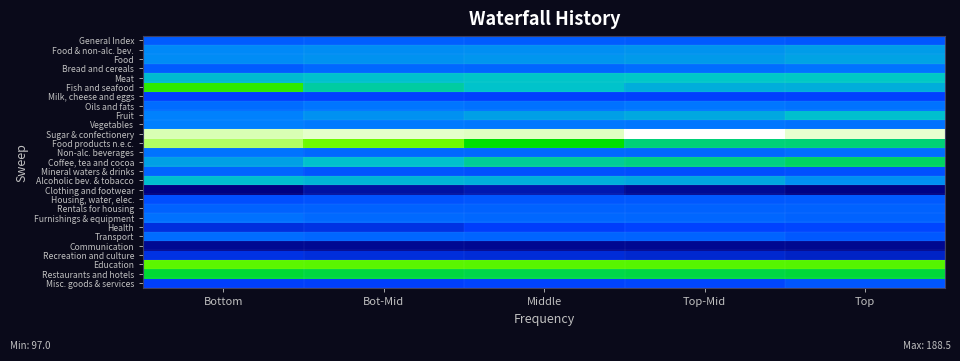

What is the greatest value displayed?

188.5